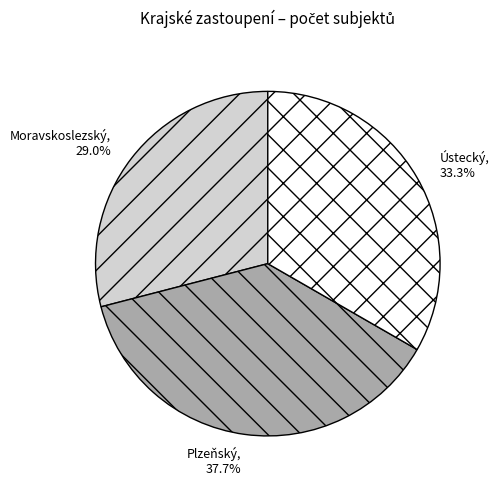

To the nearest percent, what portion does Ústecký represent?

33%